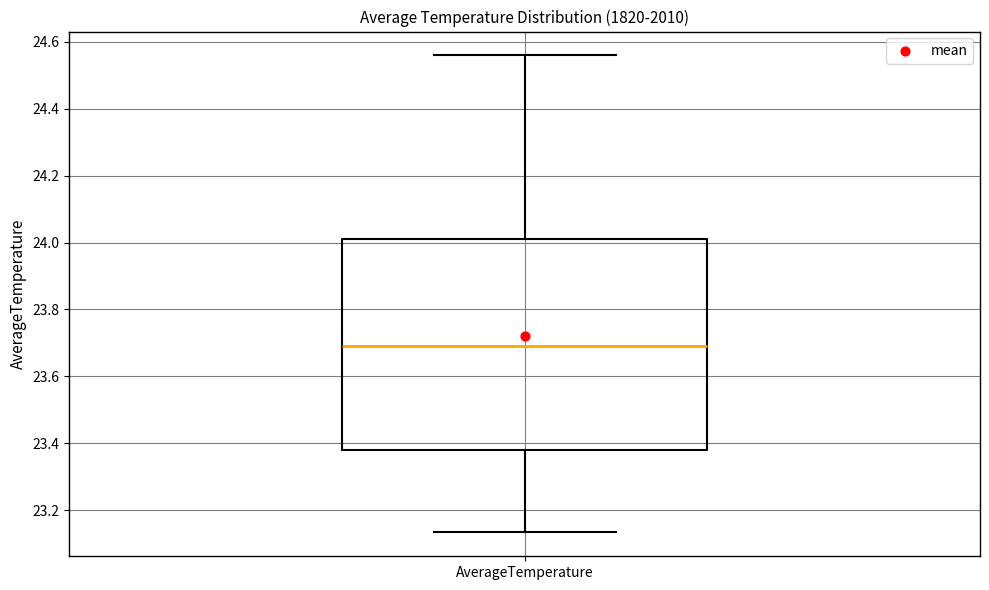

Transcribe this box plot: give where the median line is, the range the box spans, and where the two whiskers end, as read against the y-axis. The values are not printed on the chart, so give them approximately, as read against the axis.

median 23.70, box 23.38 to 24.02, whiskers 23.14 to 24.56